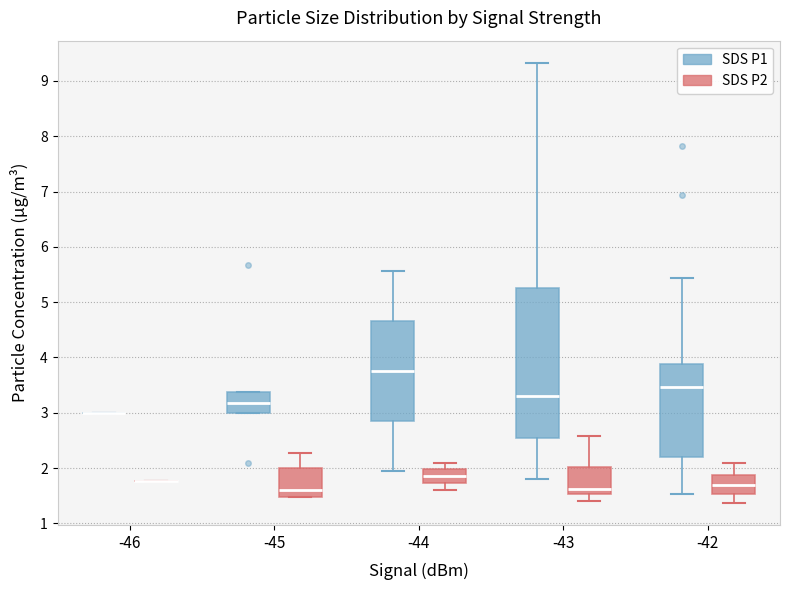

Reading left to right, read every box against the y-axis: the position of its median line, the range the box covers, and the ends of its whiskers. The values are not printed on the chart, so give them approximately, as read against the axis.

-46 (SDS P1): box collapsed to a line at 3.0, whiskers 3.0 to 3.0
-46 (SDS P2): box collapsed to a line at 1.8, whiskers 1.8 to 1.8
-45 (SDS P1): median 3.2, box 3.0 to 3.4, whiskers 3.0 to 3.4
-45 (SDS P2): median 1.6, box 1.5 to 2.0, whiskers 1.5 to 2.3
-44 (SDS P1): median 3.8, box 2.9 to 4.7, whiskers 2.0 to 5.6
-44 (SDS P2): median 1.9, box 1.7 to 2.0, whiskers 1.6 to 2.1
-43 (SDS P1): median 3.3, box 2.6 to 5.3, whiskers 1.8 to 9.3
-43 (SDS P2): median 1.6, box 1.5 to 2.0, whiskers 1.4 to 2.6
-42 (SDS P1): median 3.5, box 2.2 to 3.9, whiskers 1.5 to 5.4
-42 (SDS P2): median 1.7, box 1.5 to 1.9, whiskers 1.4 to 2.1